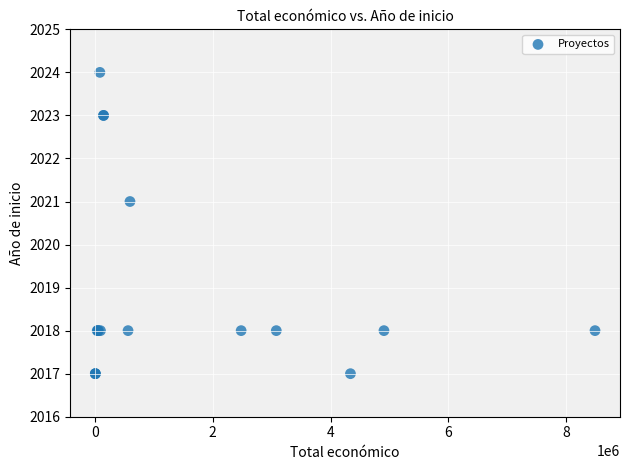

What Y value in the scatter plot is closest to 2020?

2021